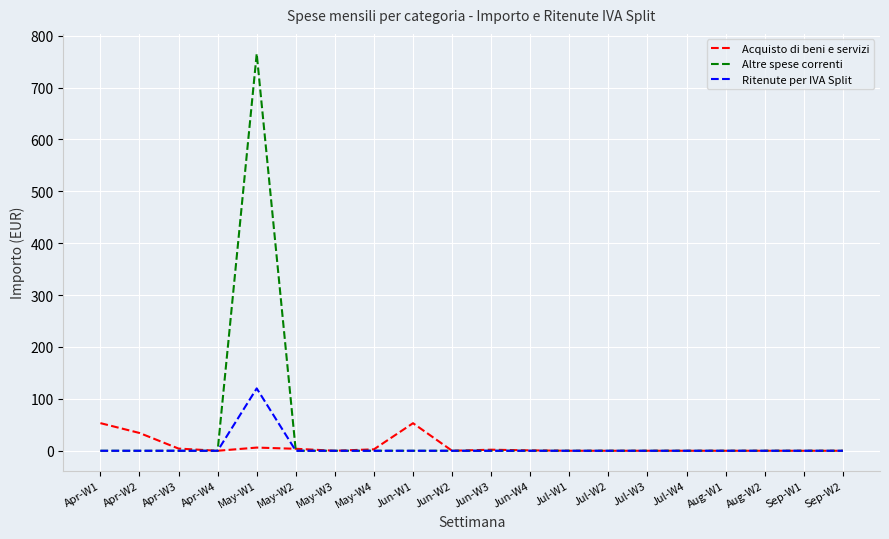

What position from the right is Apr-W1?

20